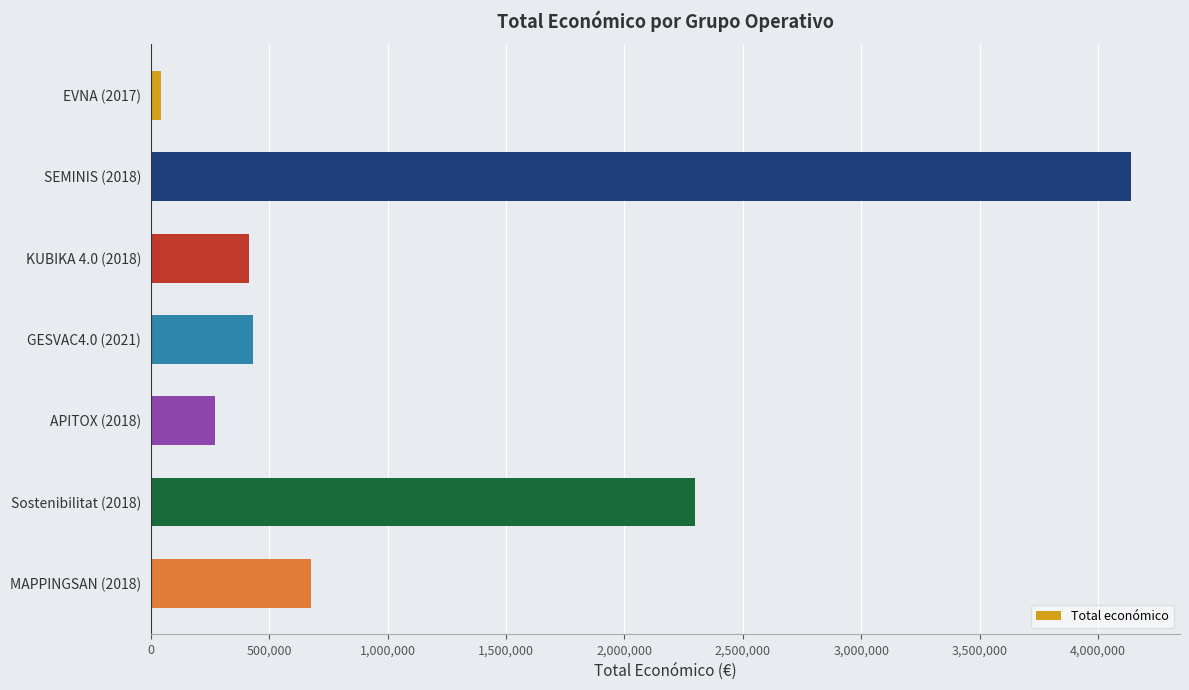

How many values are below 430411?

3